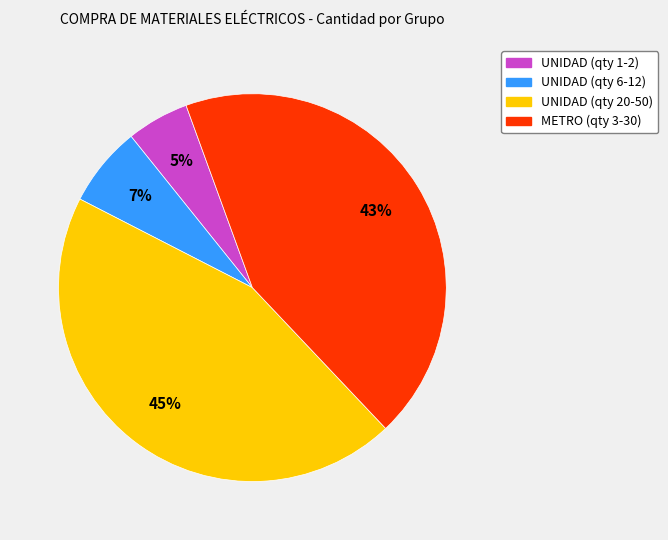

Is there a majority slice in this chart?

No